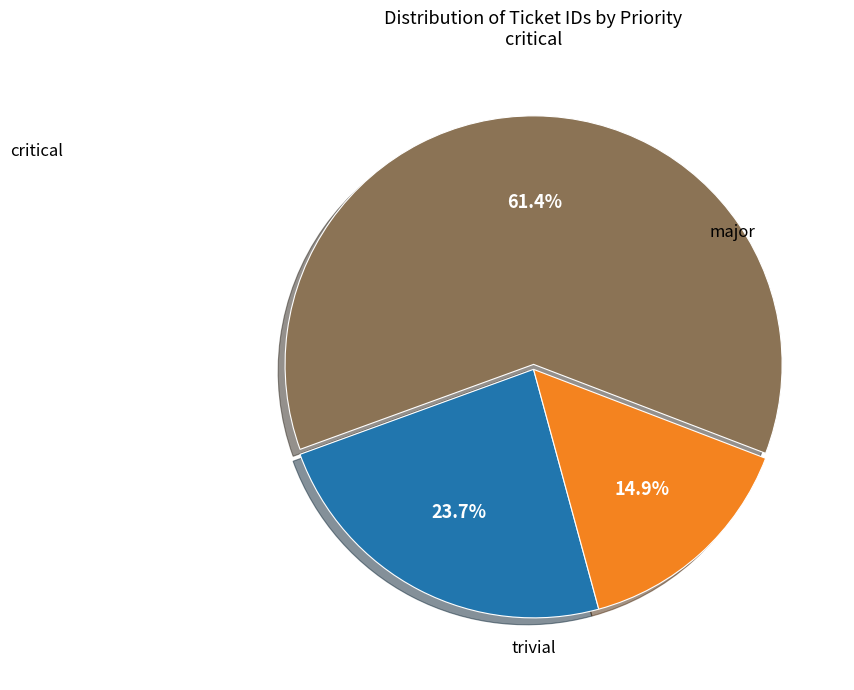

Does any single category account for the majority?

Yes